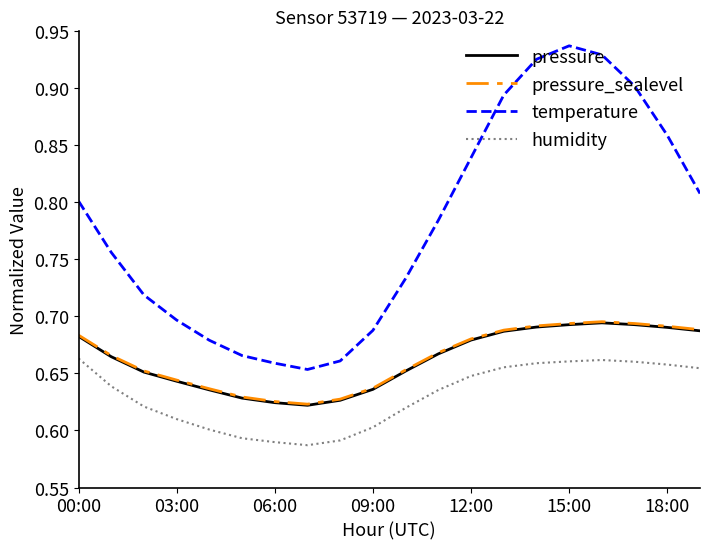

Which series has the largest total across all categories?

temperature